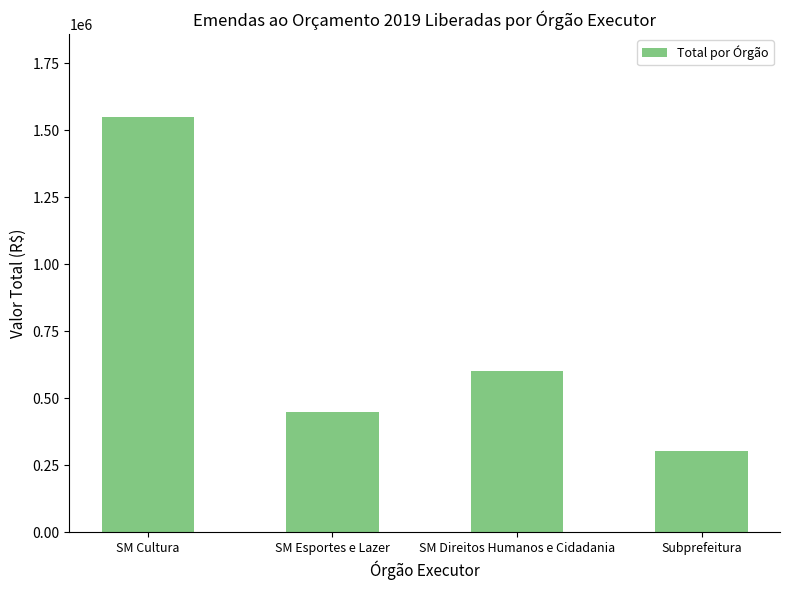

Rank the categories by value from lowest to highest.

Subprefeitura, SM Esportes e Lazer, SM Direitos Humanos e Cidadania, SM Cultura